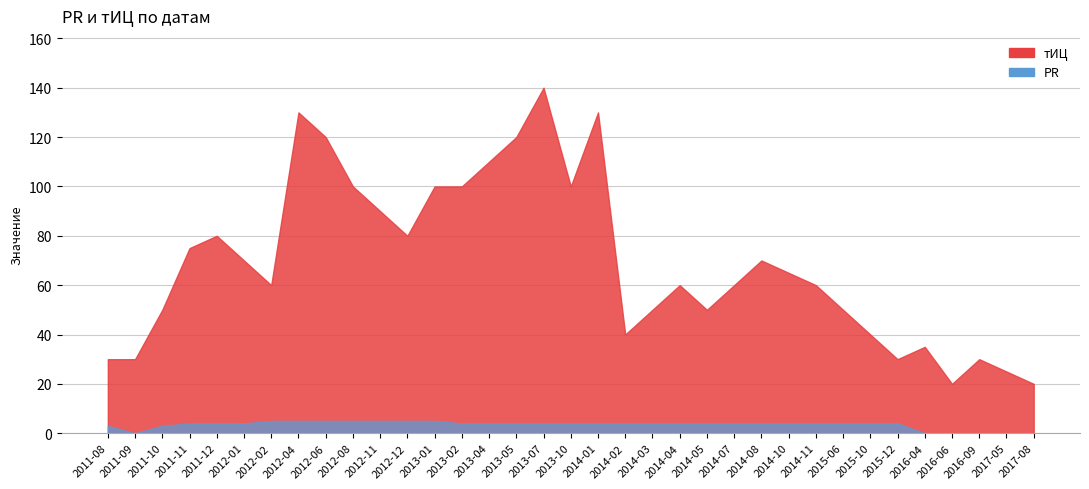

Is it true that PR equals 3 at 2011-09?

False